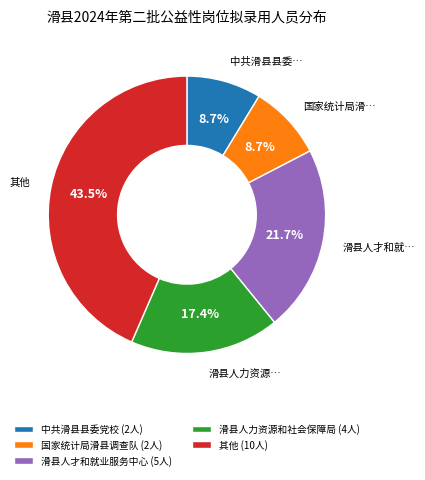

Is there any slice that represents more than half of the pie?

No